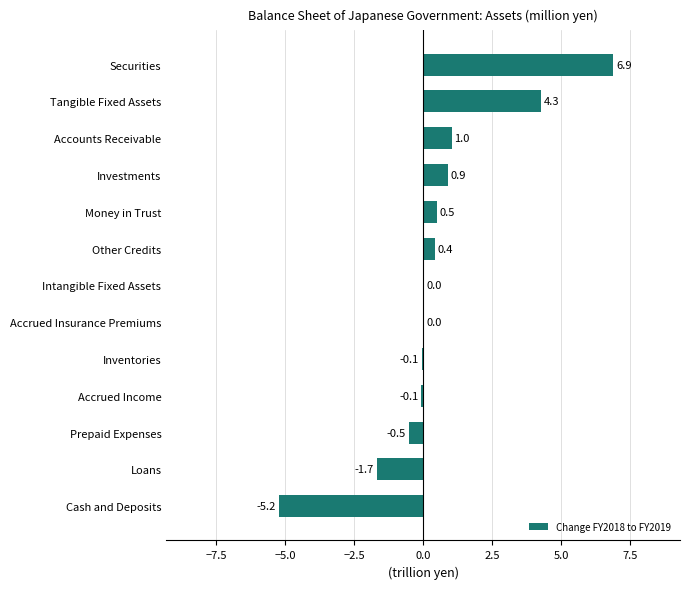

What is the sum of the values at Investments and Cash and Deposits?

-4.3